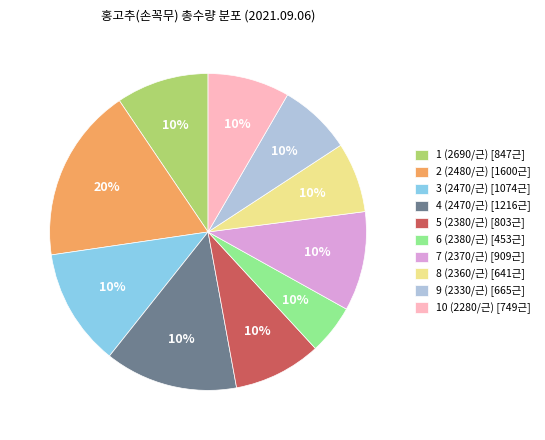

To the nearest percent, what portion does 3 (2470/근) represent?

12%